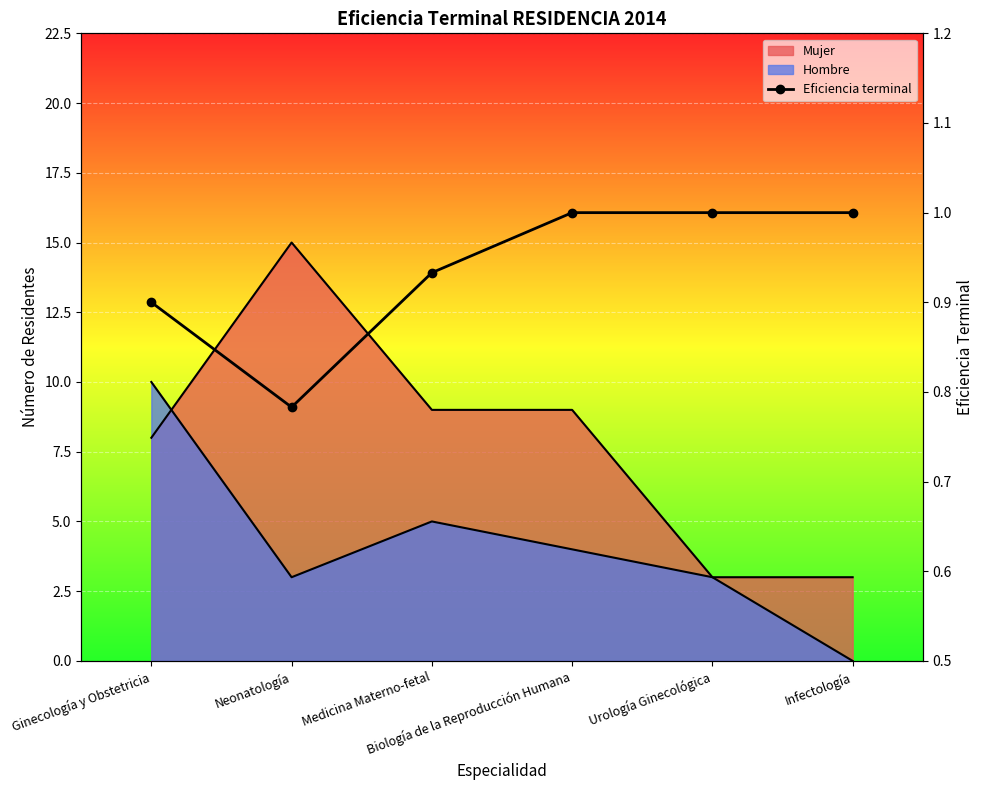

What is the value of the 4th point from the left?

1.0